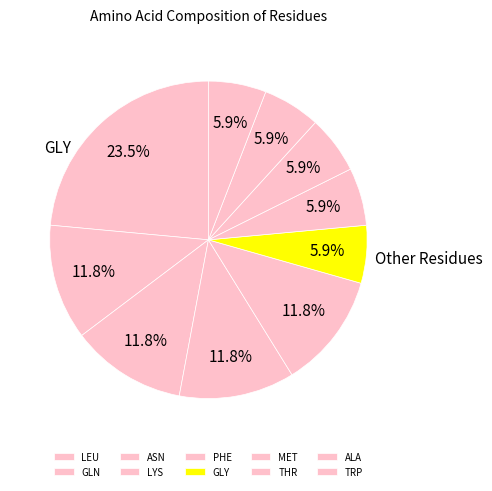

What is the ratio of the value at GLY to the value at GLN?

0.5